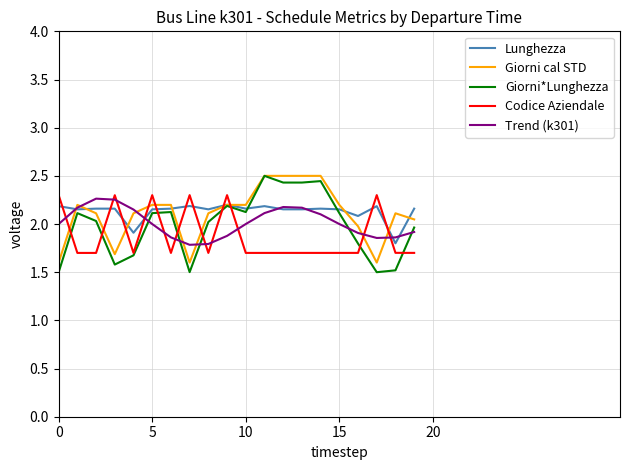

True or false: Codice Aziendale and Giorni cal STD intersect in this chart.

True